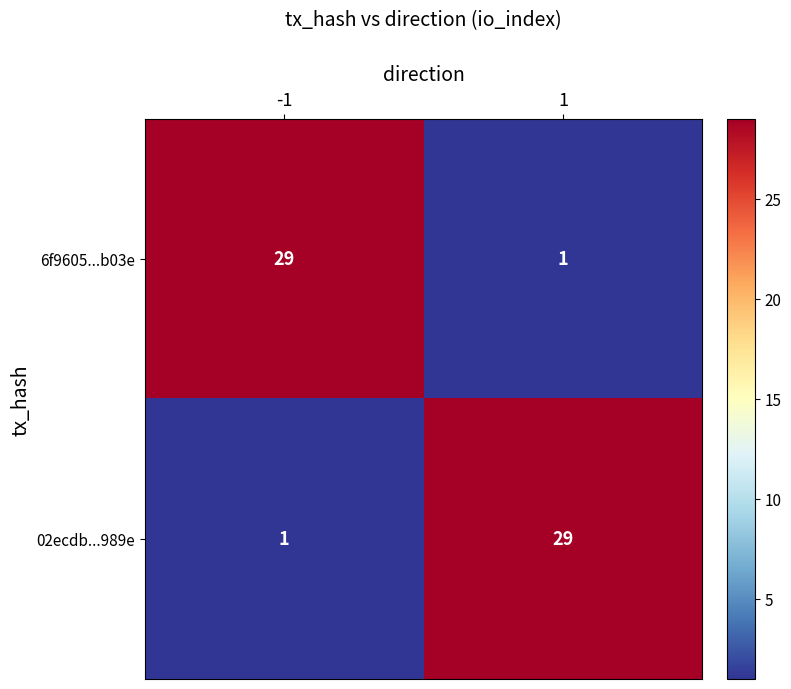

What is the difference between the 02ecdb...989e values at -1 and 1?

28